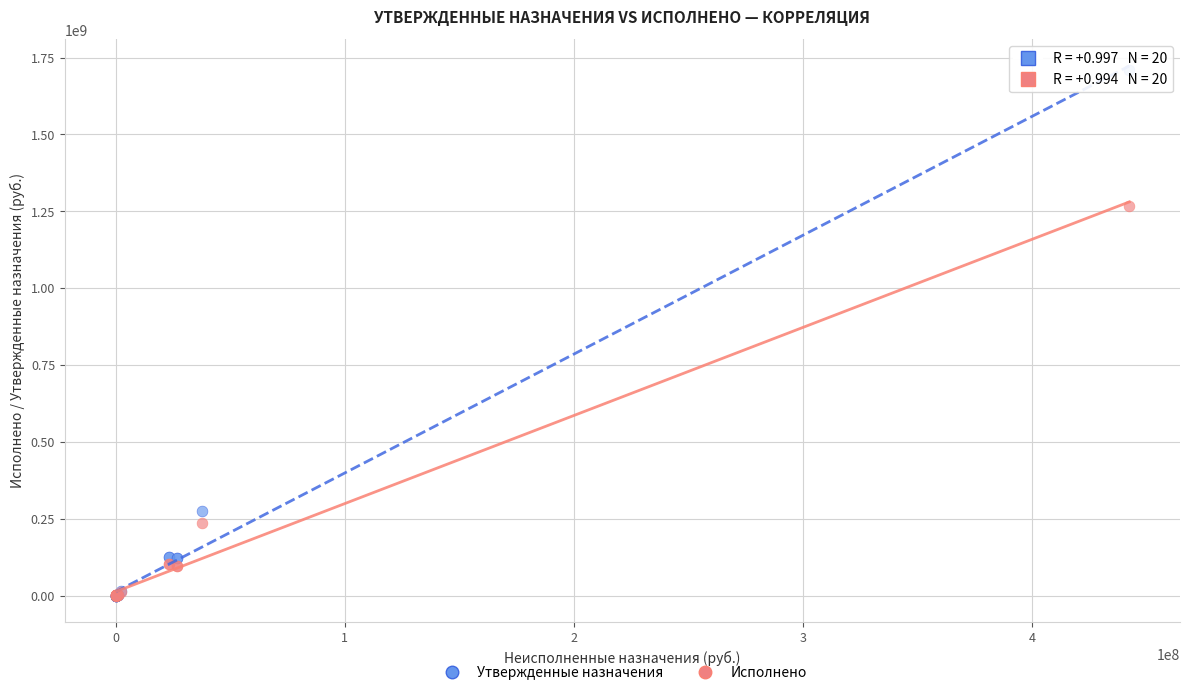

In the Исполнено series, what Y value is closest to 633779443?

236761336.9